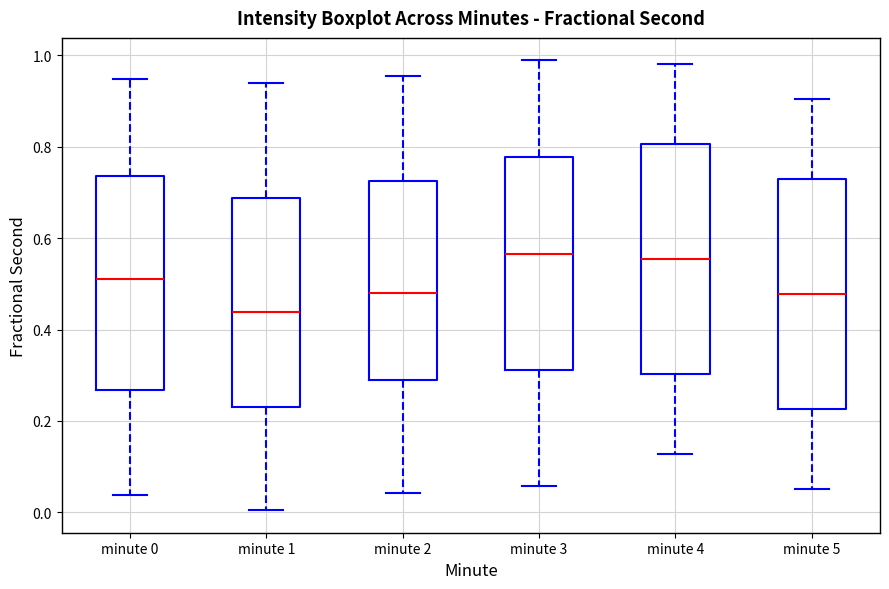

Where does the lower whisker of the box for minute 0 end on the y-axis? The values are not printed on the chart, so give them approximately, as read against the axis.

0.04